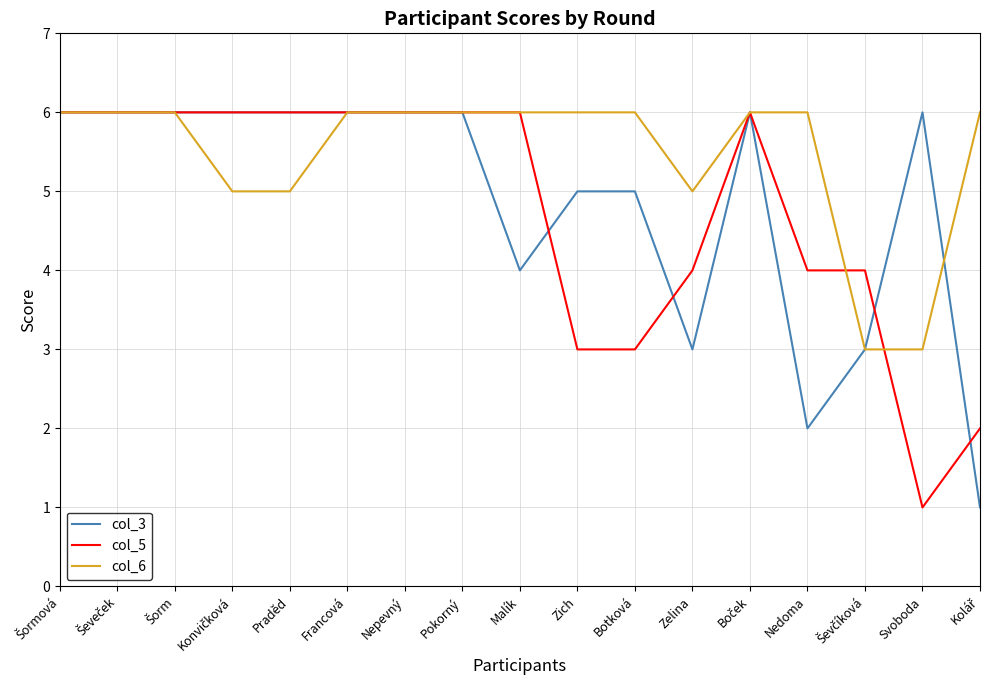

What is the total value across all series at Malík?

16